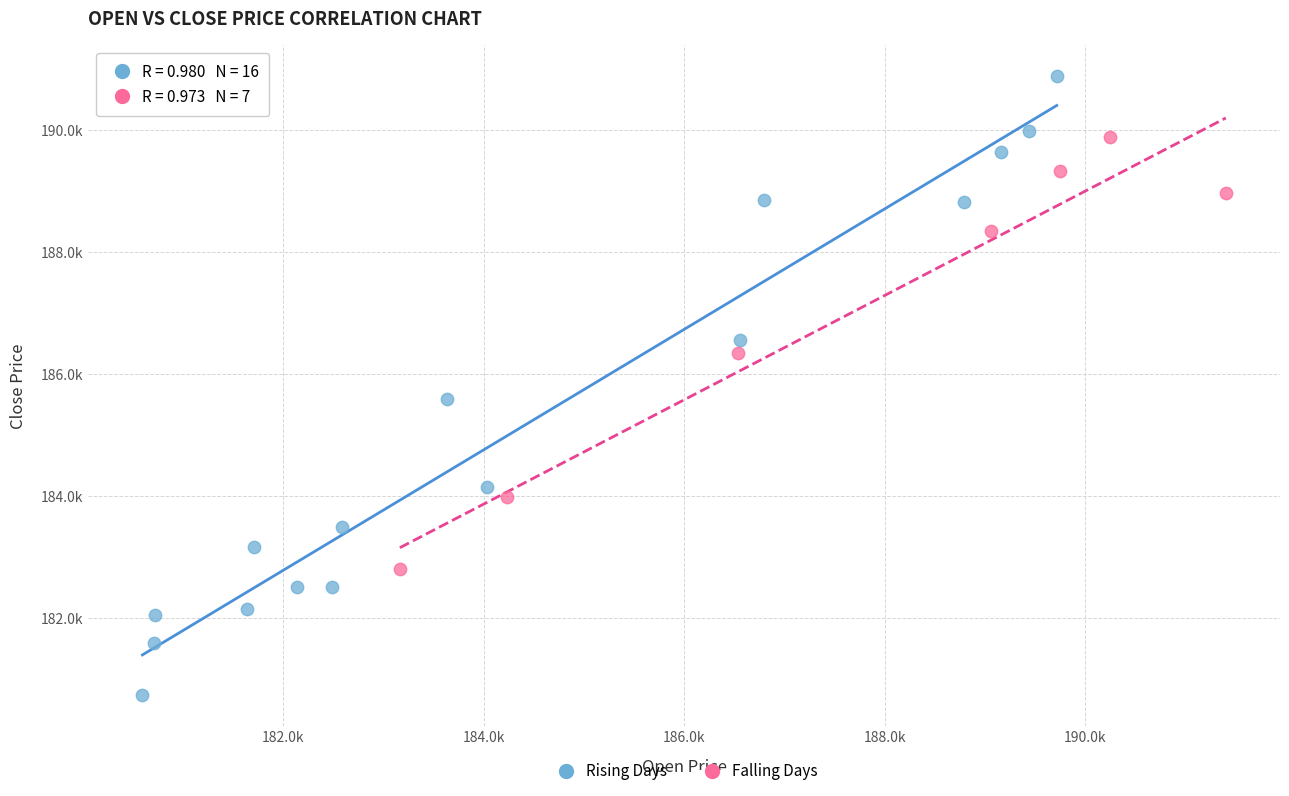

Which series has the widest spread of Y values?

Rising Days